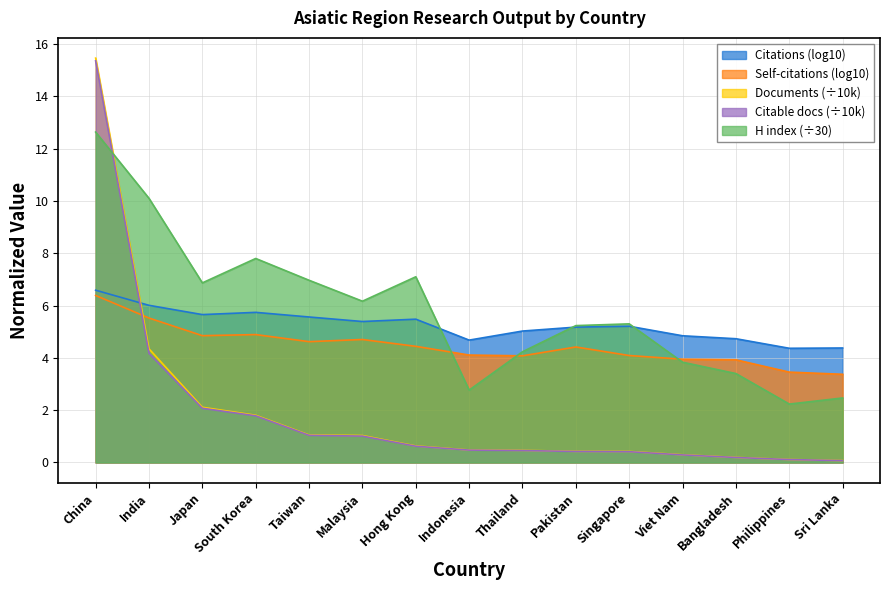

The value of Documents (÷10k) at Thailand is 0.5. True or false?

True